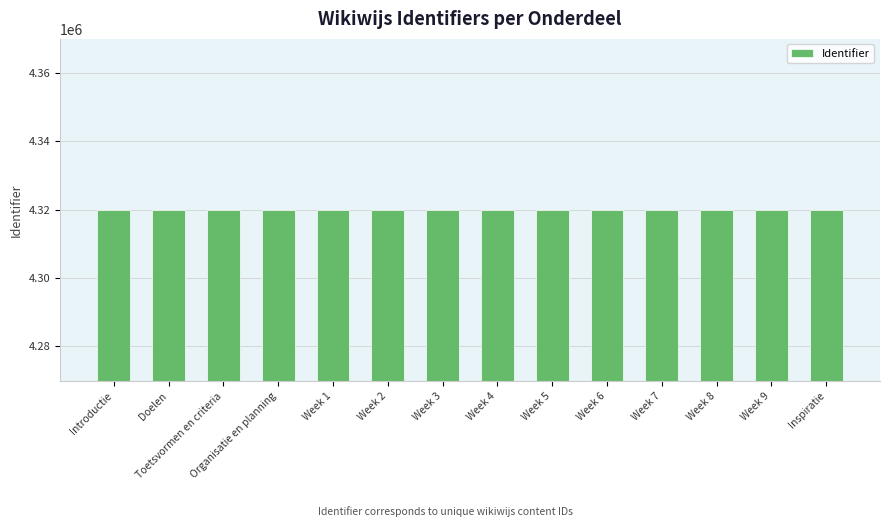

What is the value of the 1st bar from the left?

4319833